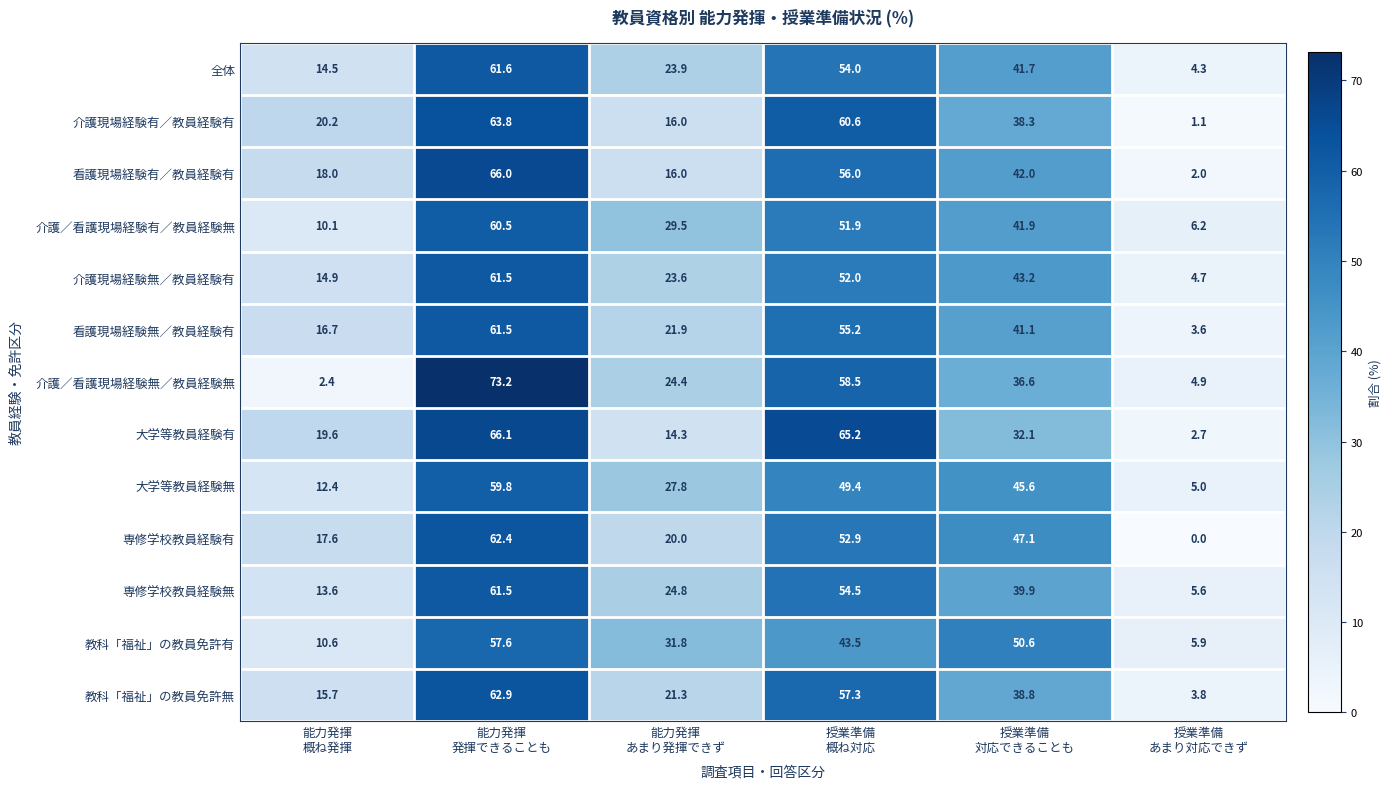

Which series has the widest spread of values?

介護／看護現場経験無／教員経験無